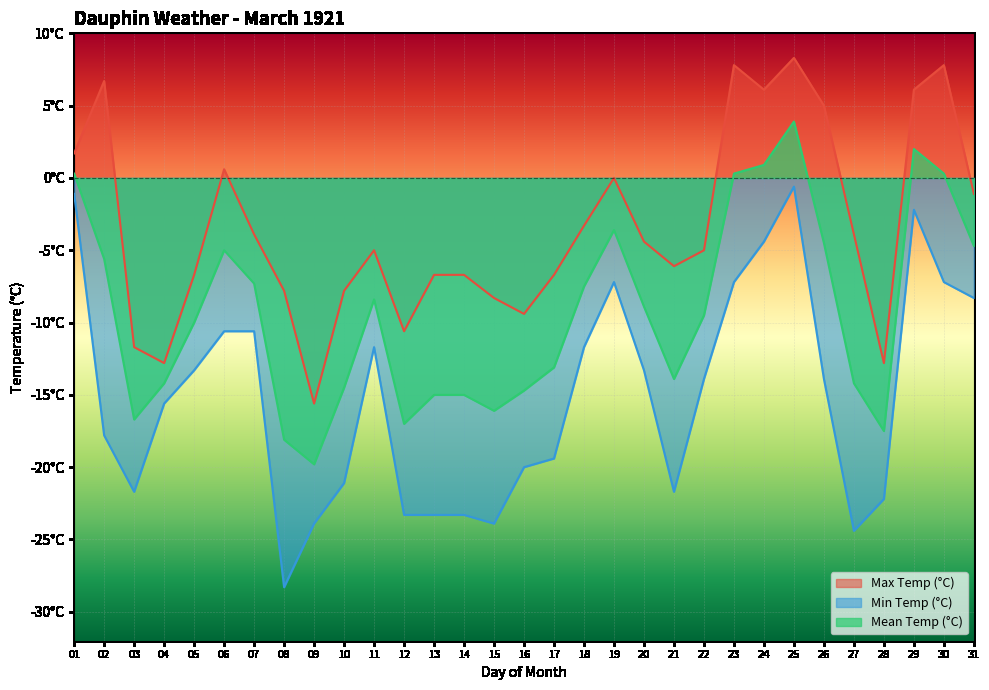

True or false: Max Temp (°C) and Min Temp (°C) cross at least once.

False